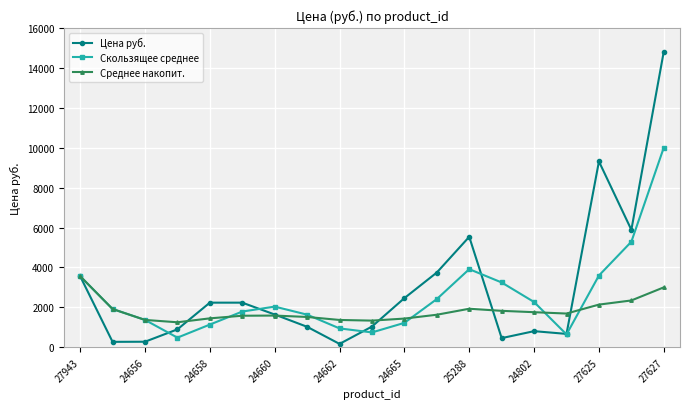

What is the average value of the Среднее накопит. series?

1827.8